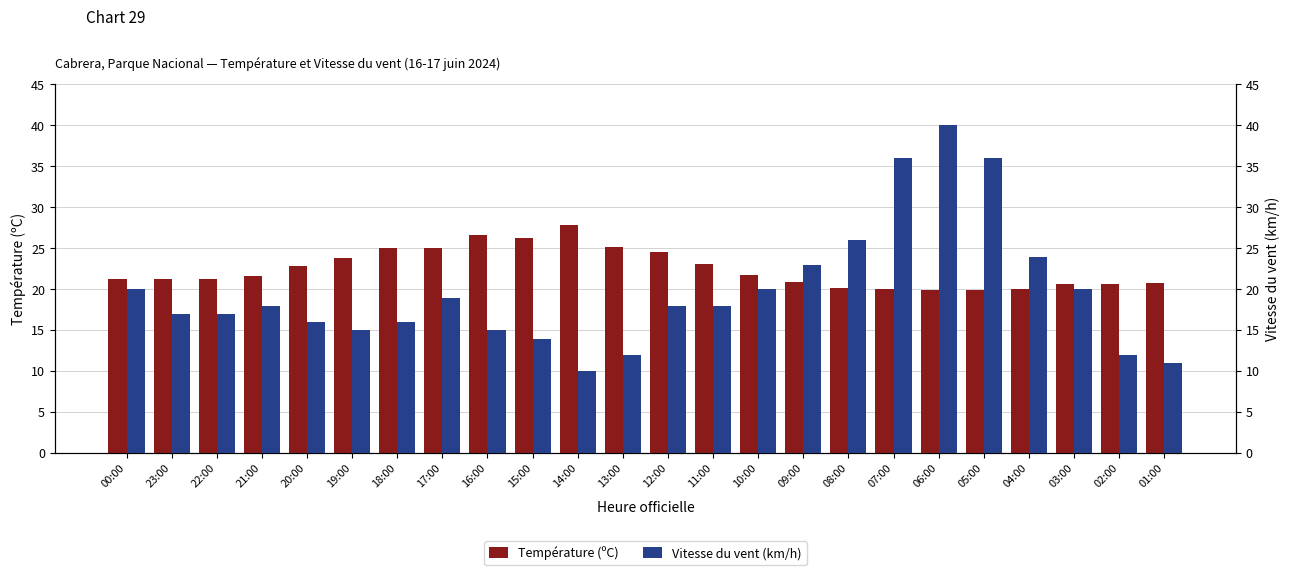

What is the difference between the highest and lowest values at 12:00?

6.5